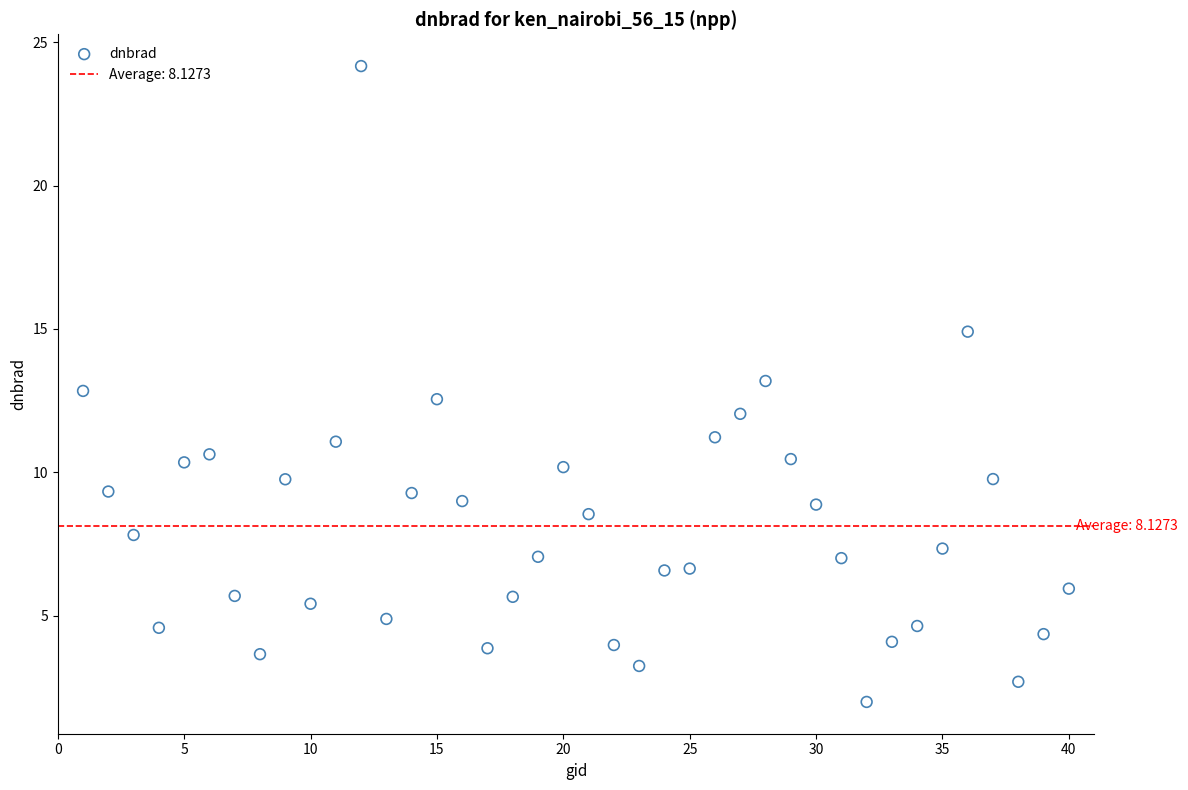

What is the range of Y values (max minus min)?

22.2